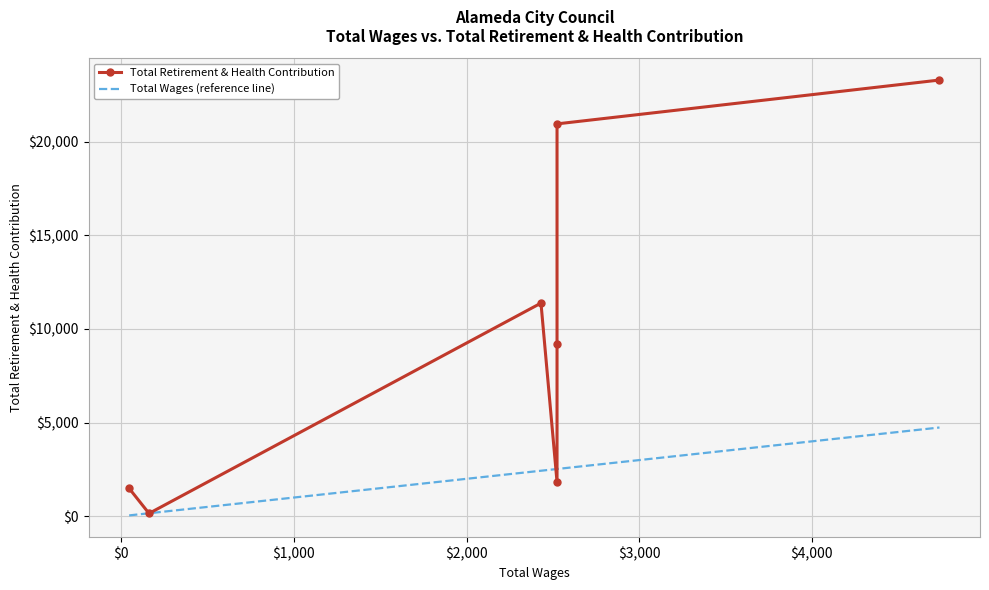

True or false: Total Wages (reference line) and Total Retirement & Health Contribution cross at least once.

True